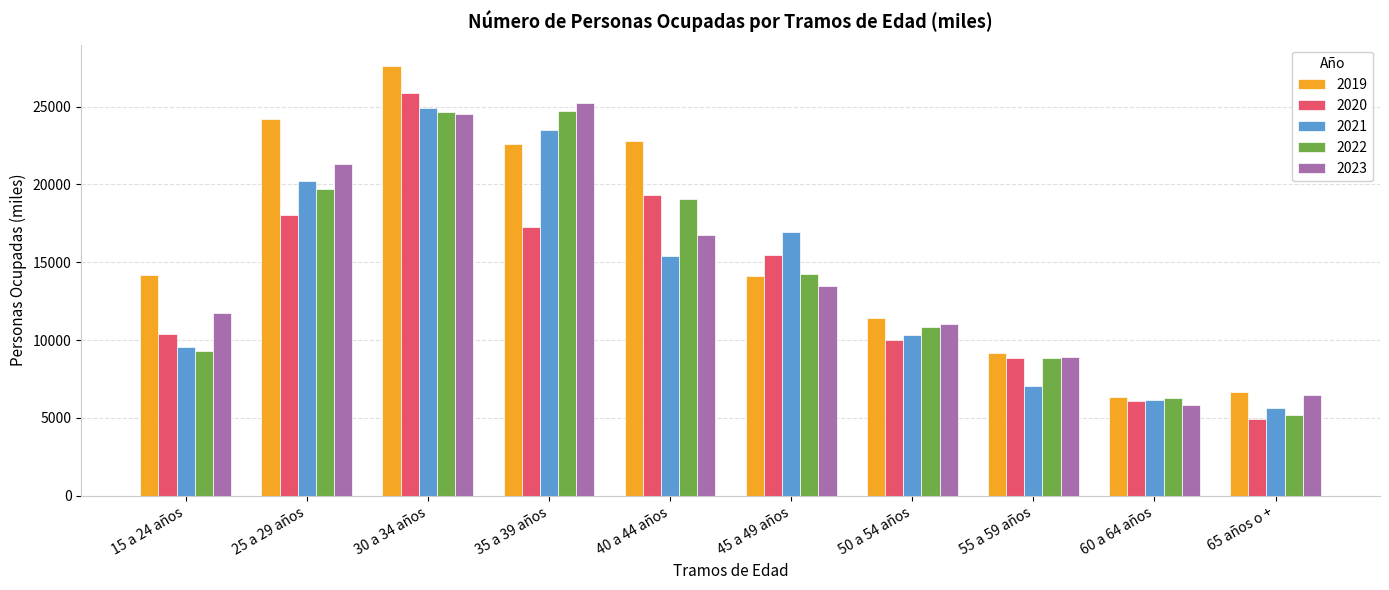

Which category has the lowest value across all series?

65 años o +